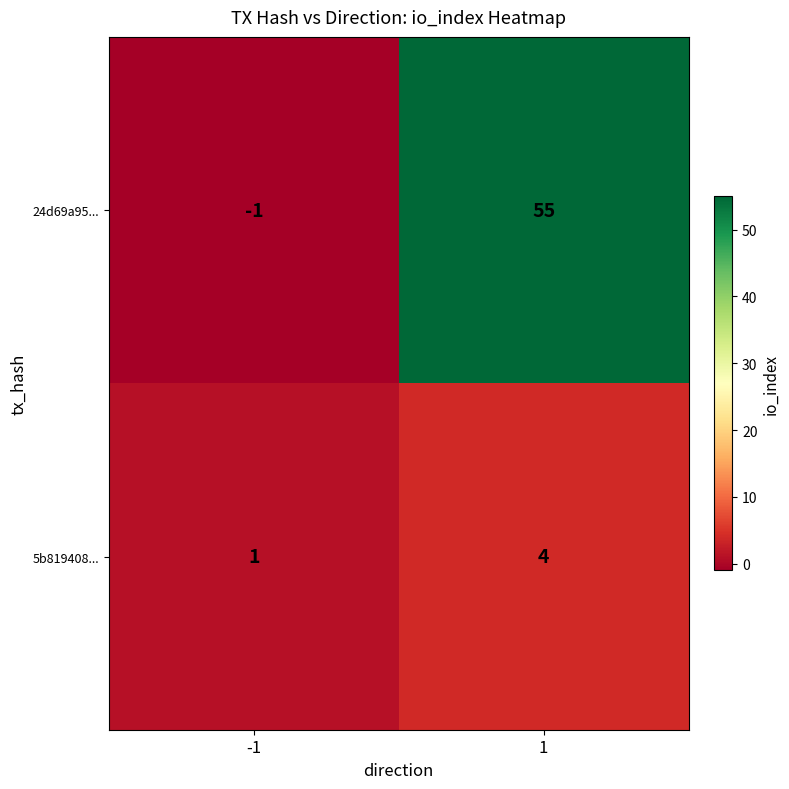

Between -1 and 1, which series saw the biggest shift?

24d69a95...